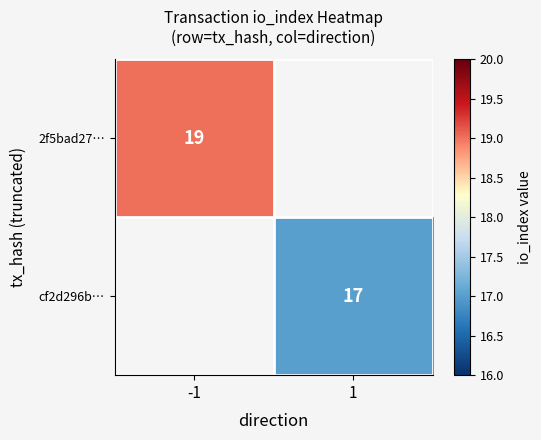

The value of cf2d296b… at 1 is 17. True or false?

True